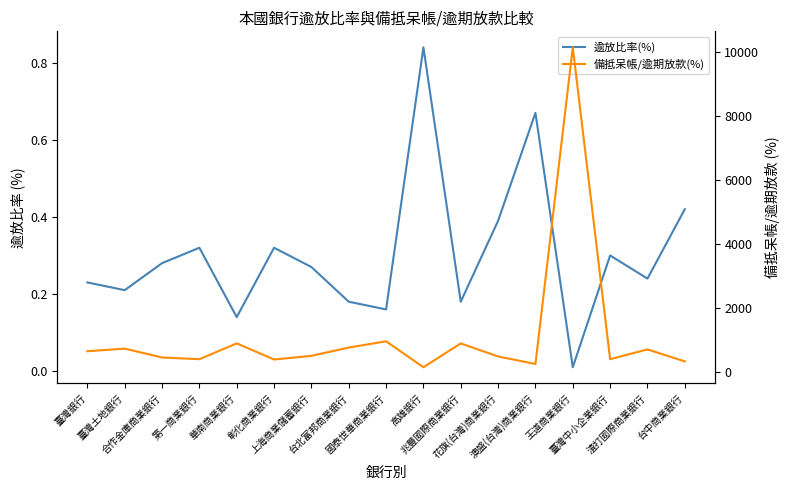

Which category has the lowest value across all series?

王道商業銀行